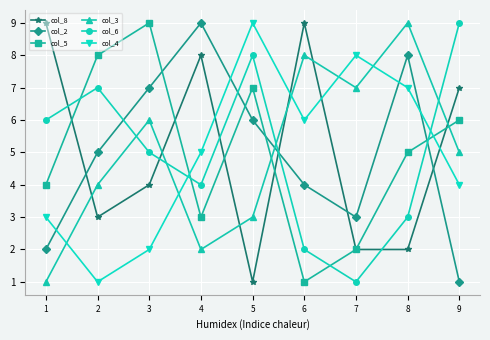

Which series changed the most between 3 and 5?

col_4